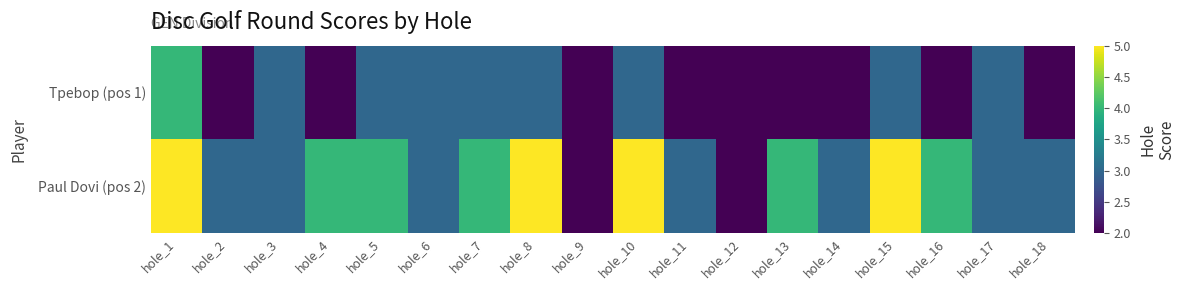

Which label corresponds to the largest value in the chart?

hole_1